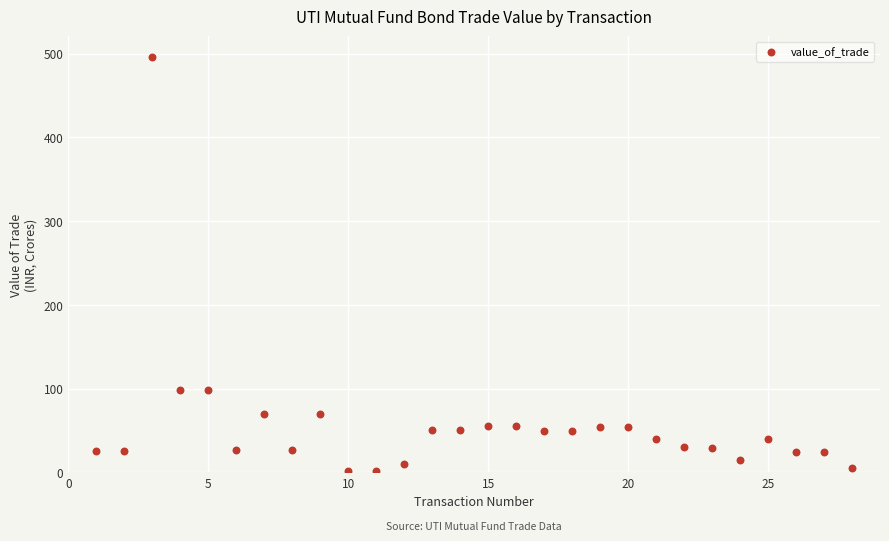

What is the range of X values (max minus min)?

27.0